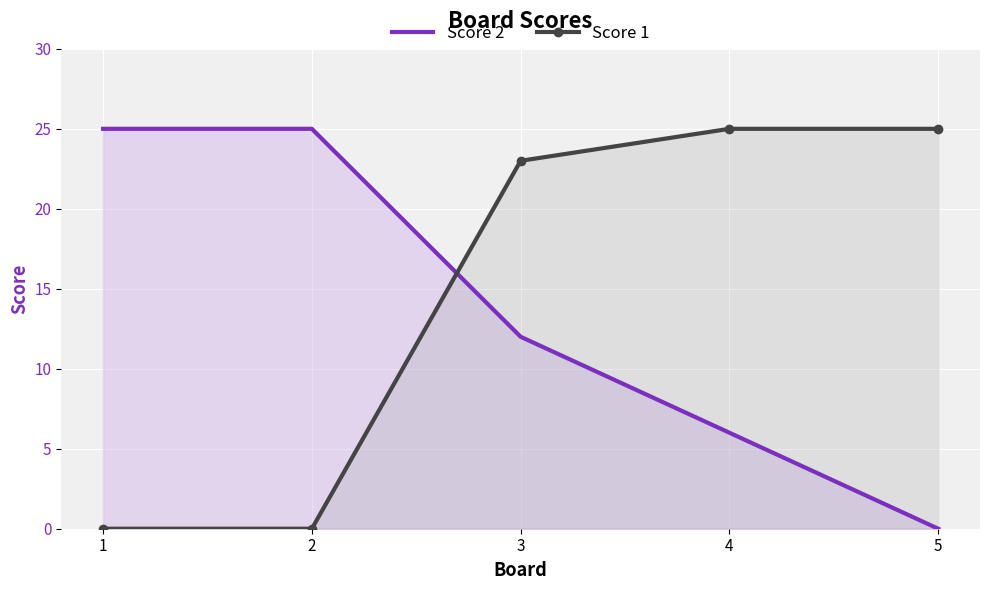

What are all the series names shown in the legend?

Score 2, Score 1